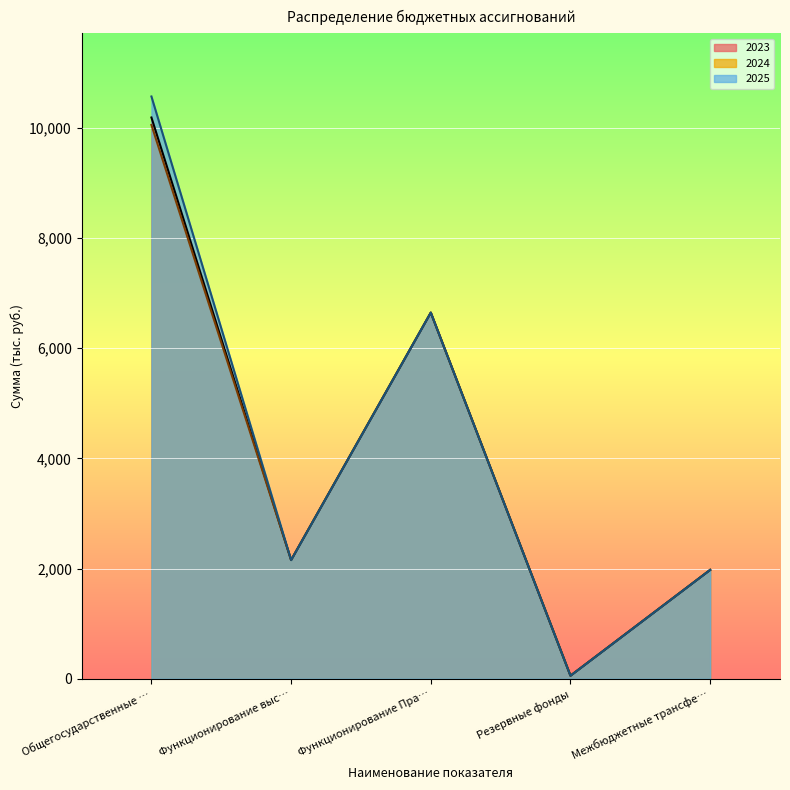

At which category does 2025 reach its first local peak?

Функционирование Пра…